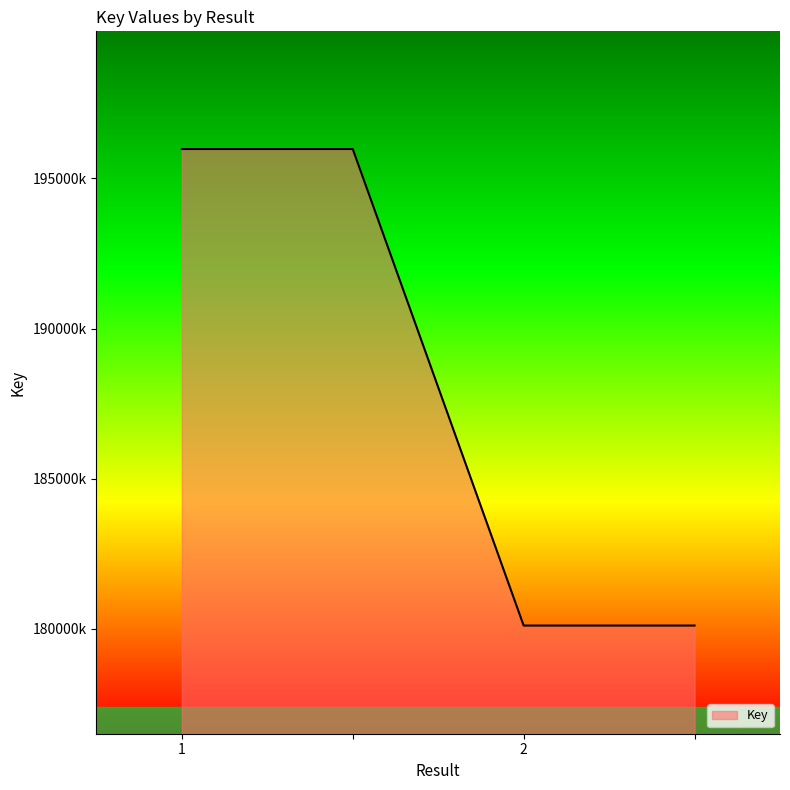

Is this an area chart (filled region under the line)?

Yes